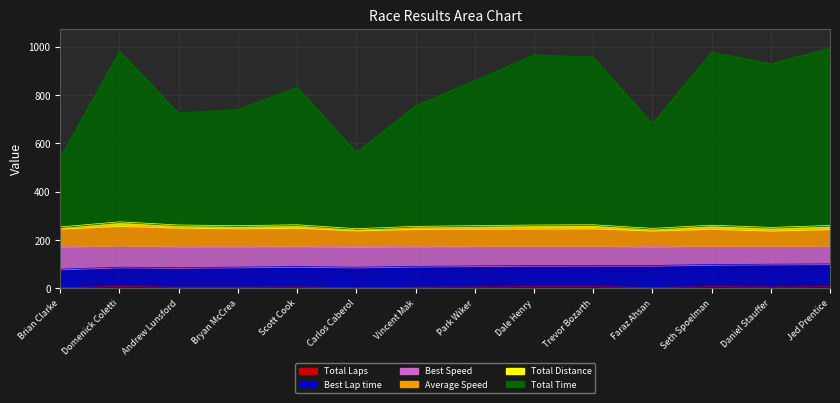

What is the average value of the Best Lap time series?

86.7